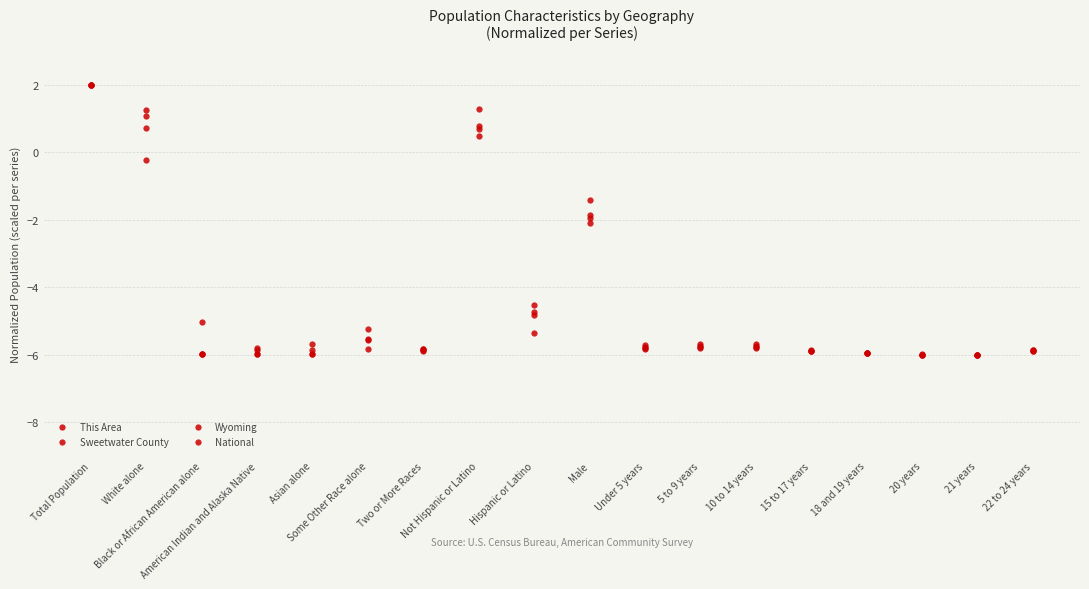

Does the chart display data point markers on the line(s)?

Yes